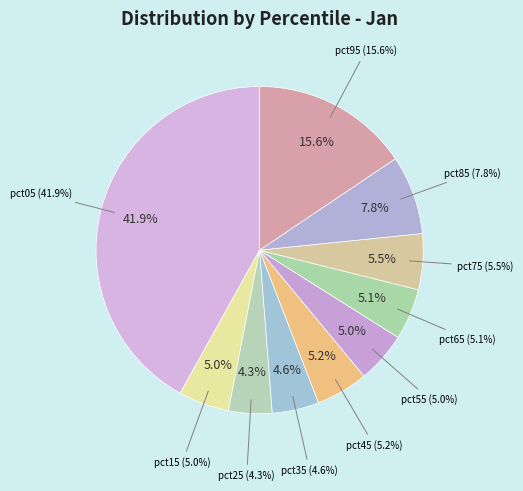

To the nearest percent, what is the difference between the largest and smallest slice percentages?

38%